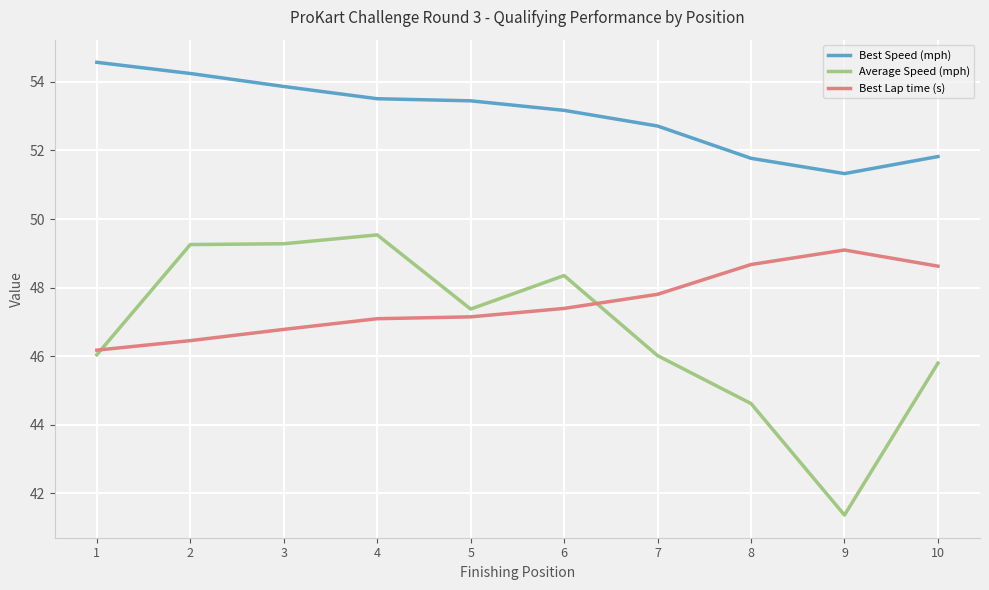

How many lines are shown in the chart?

3